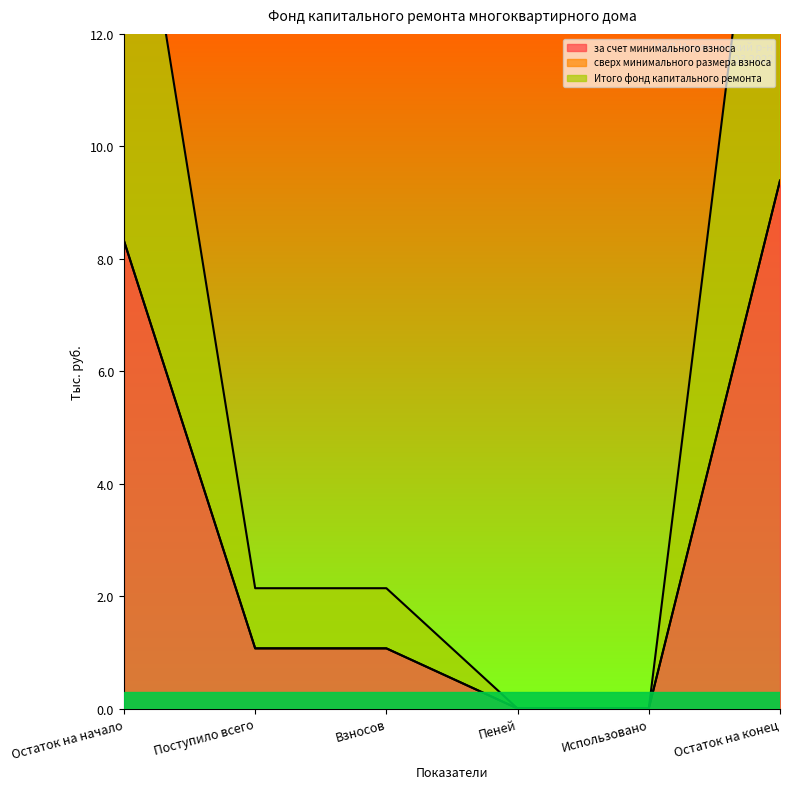

True or false: Итого фонд капитального ремонта and за счет минимального взноса cross at least once.

False